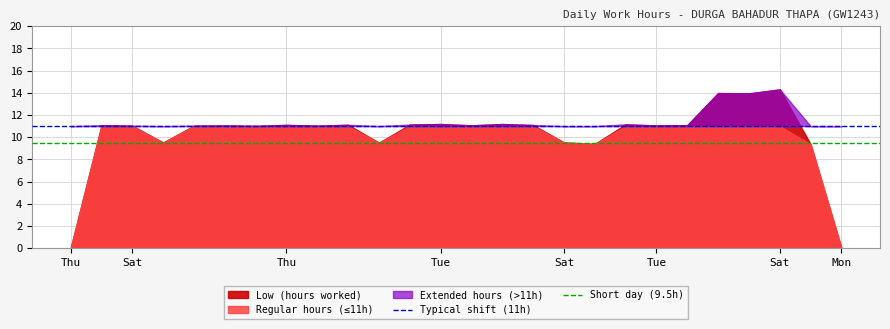

What is the smallest value displayed?

9.5